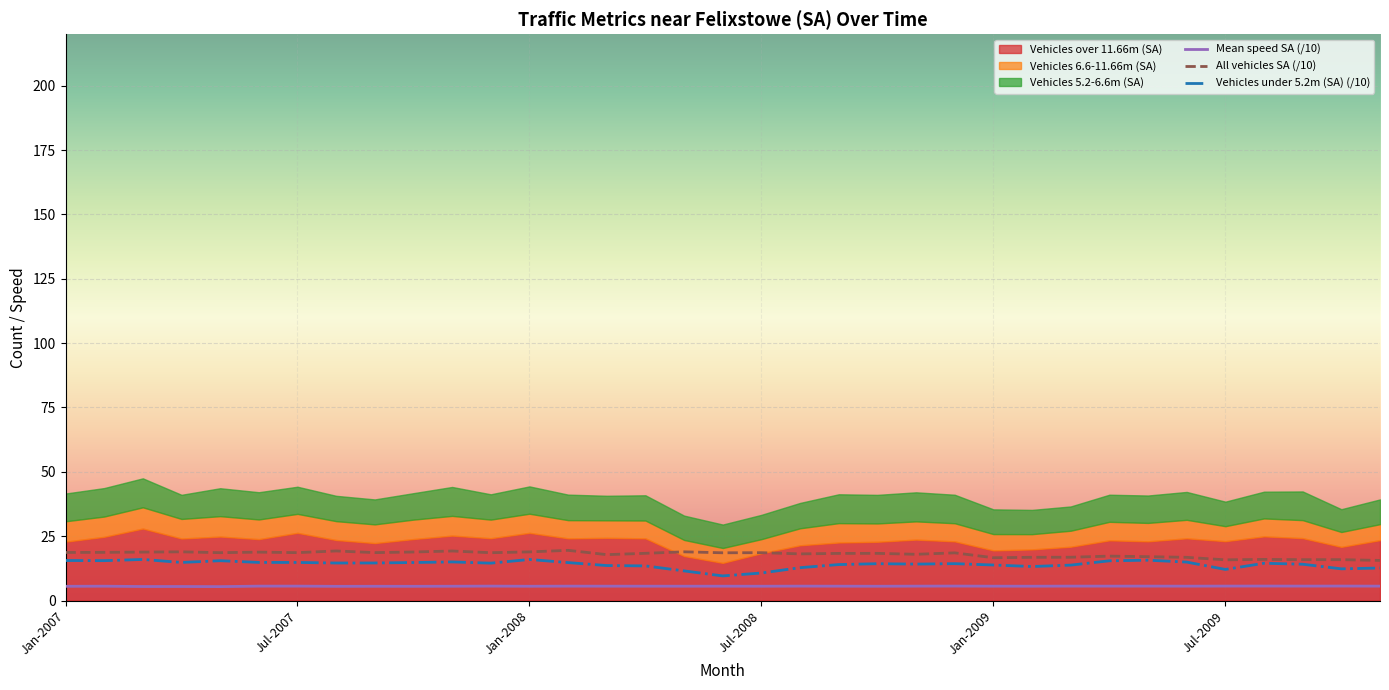

True or false: All vehicles SA and Vehicles under 5.2m (SA) intersect in this chart.

False